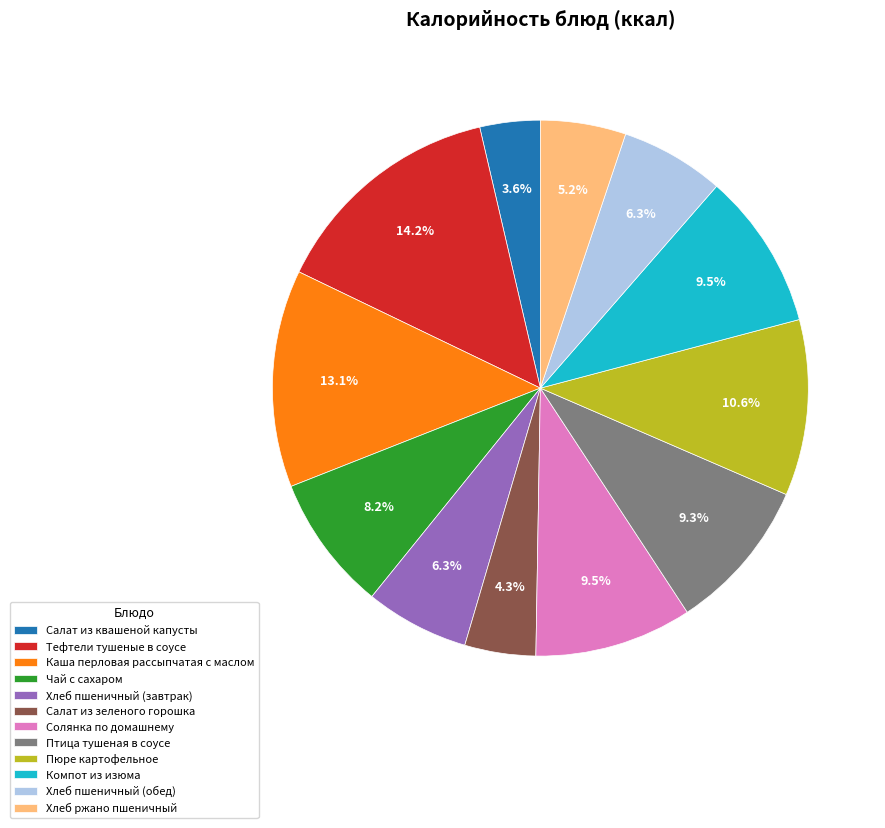

How many slices are in this pie chart?

12